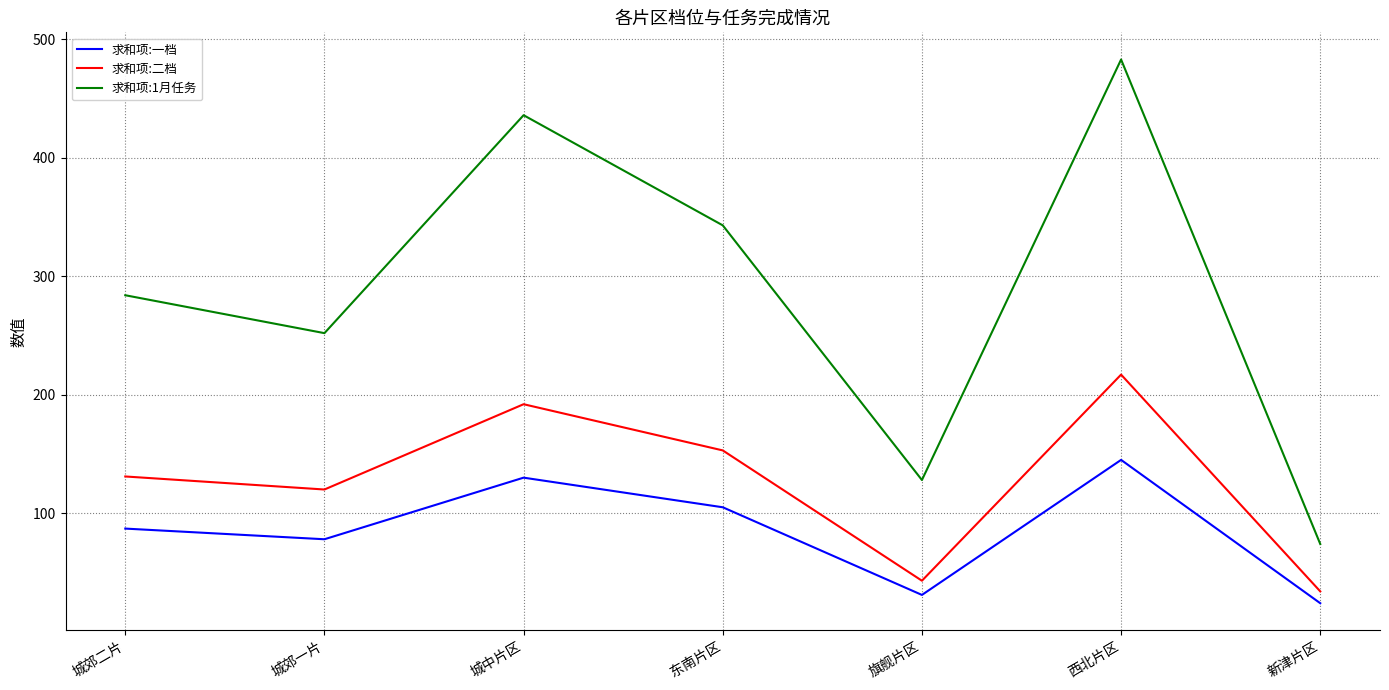

Is the value of 求和项:1月任务 at 城中片区 greater than the value of 求和项:二档 at 新津片区?

Yes